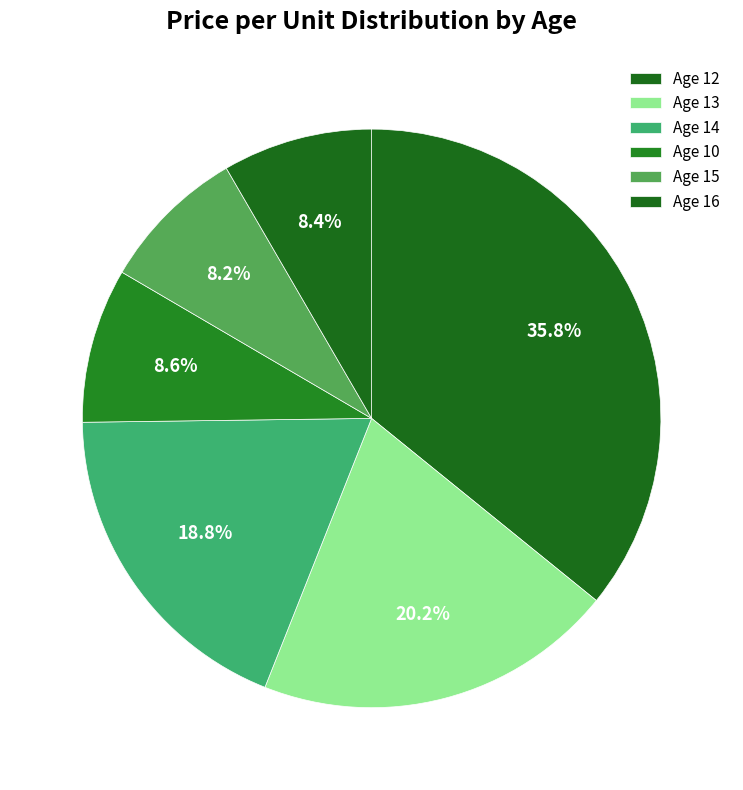

How many slices are in this pie chart?

6